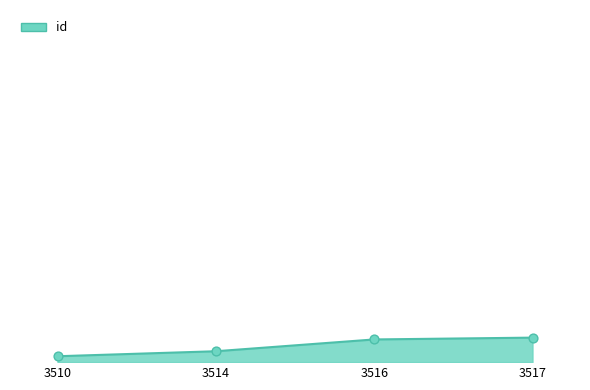

Is this an area chart (filled region under the line)?

Yes